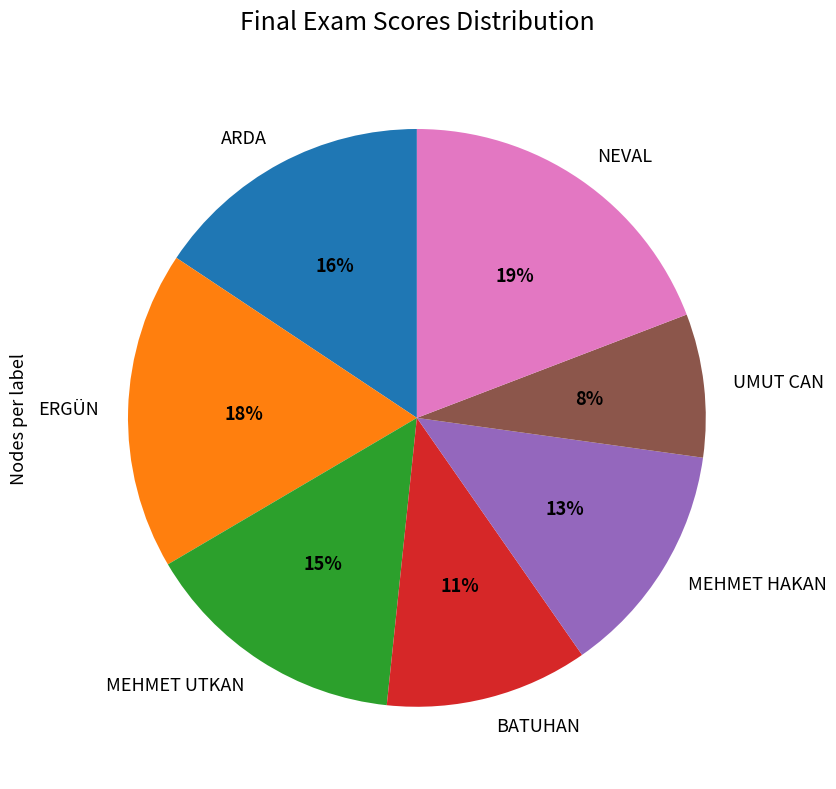

Which has a higher value, ERGÜN or MEHMET HAKAN?

ERGÜN